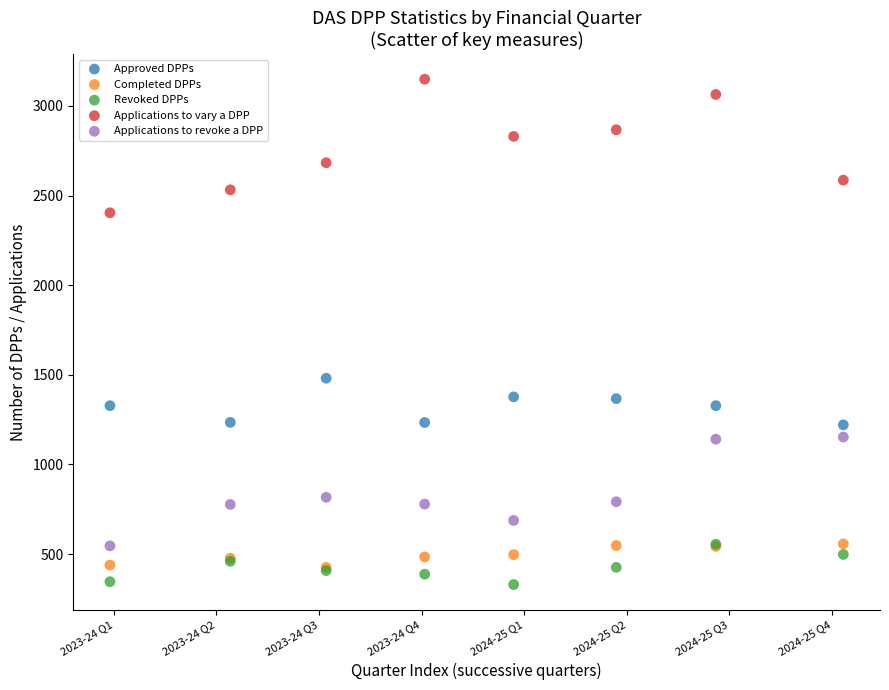

Across all series, what Y value is closest to 1739?

1481